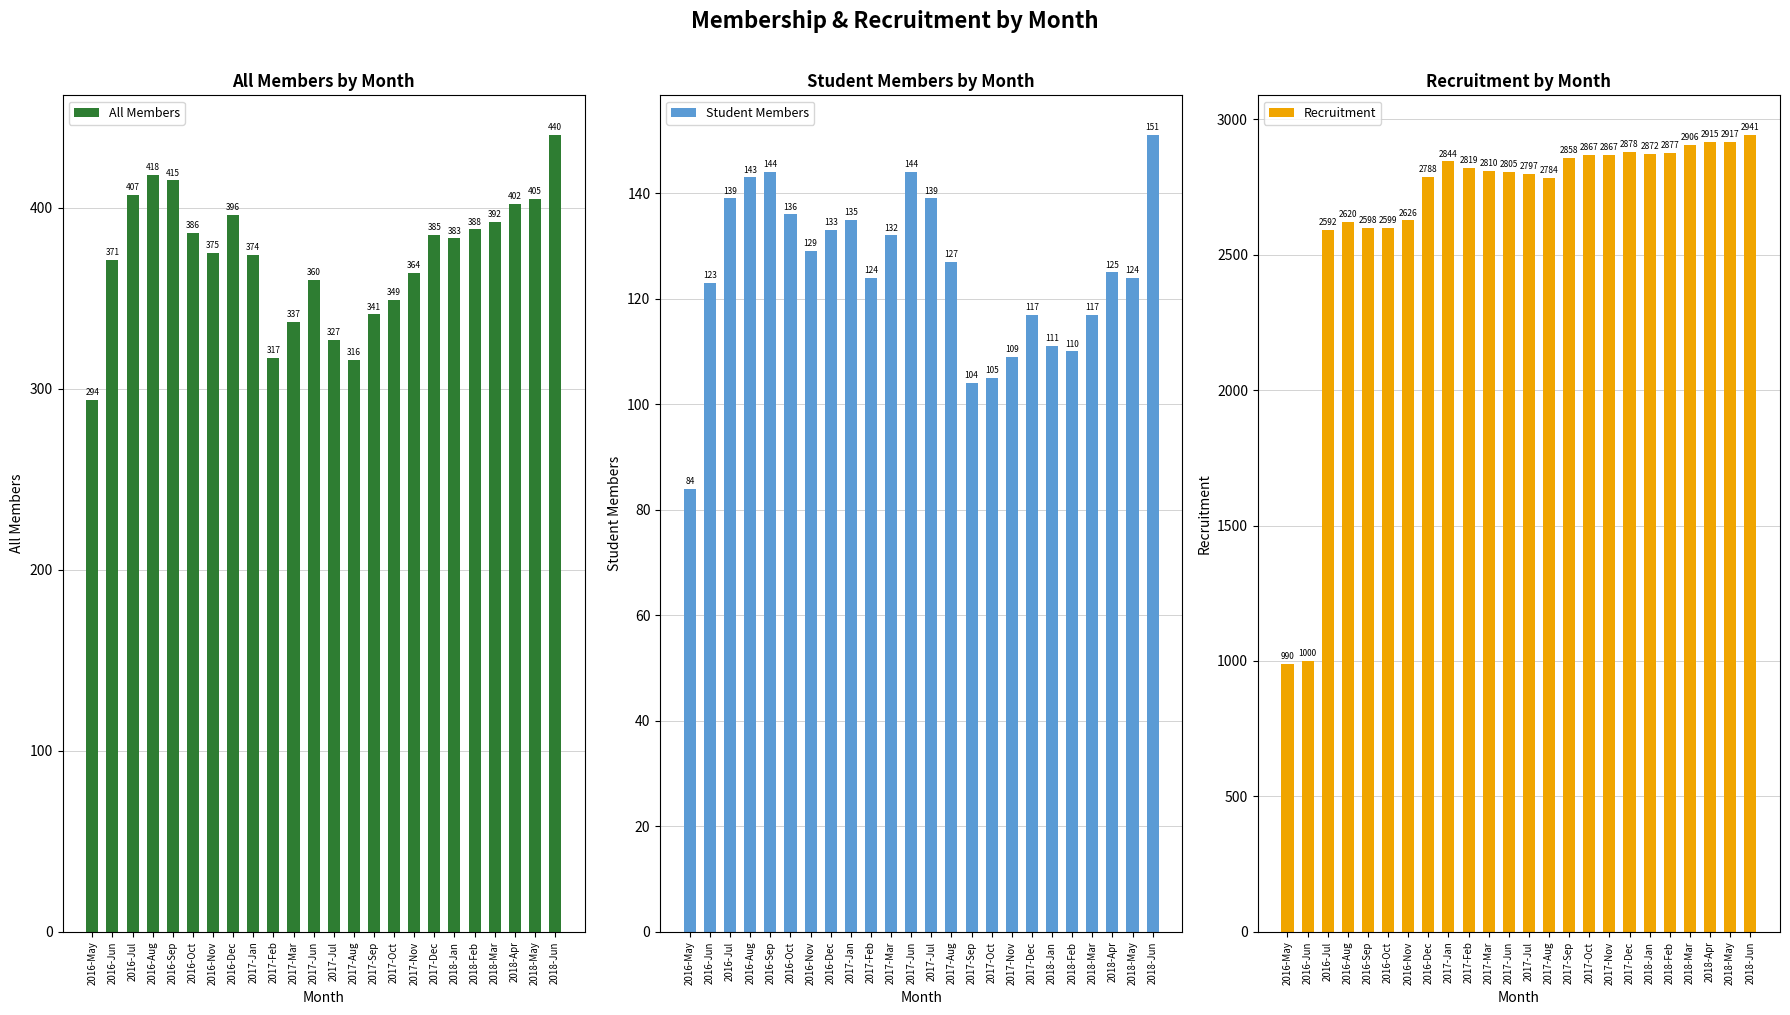

The Recruitment series shows 1461 at 2018-Feb. True or false?

False